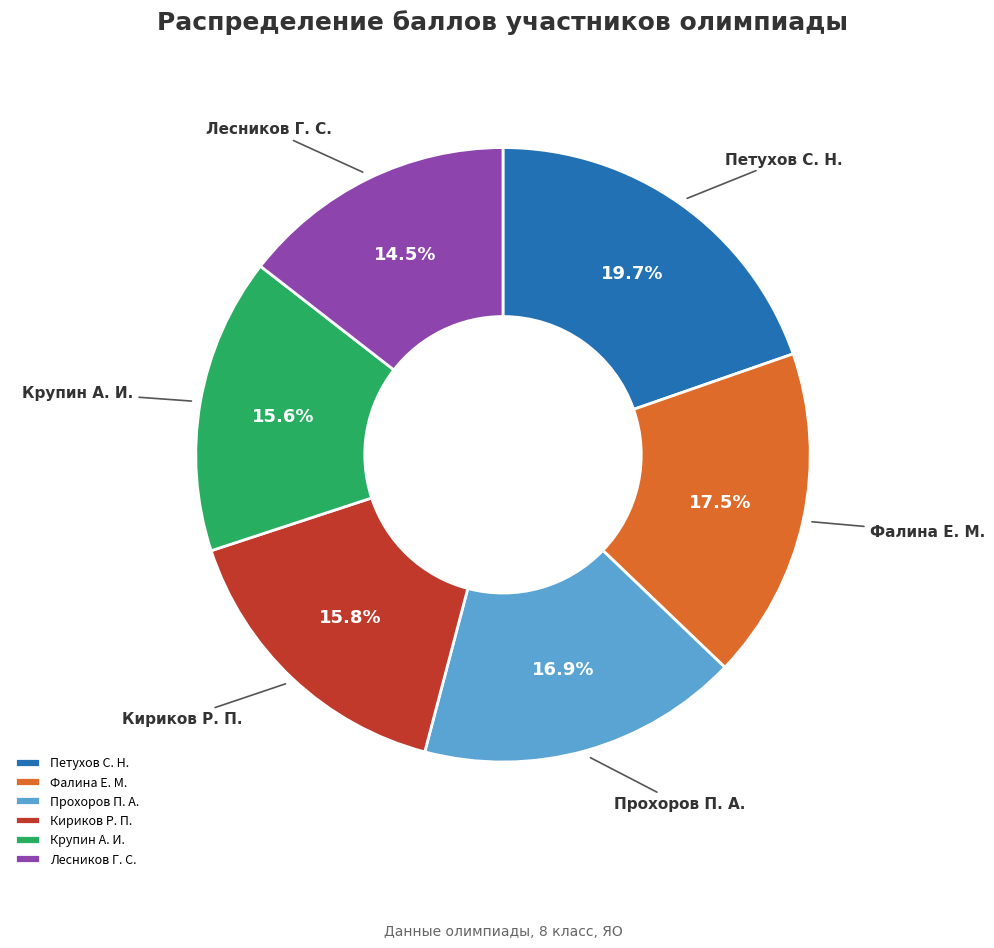

Which slice is the smallest?

Лесников Г. С.